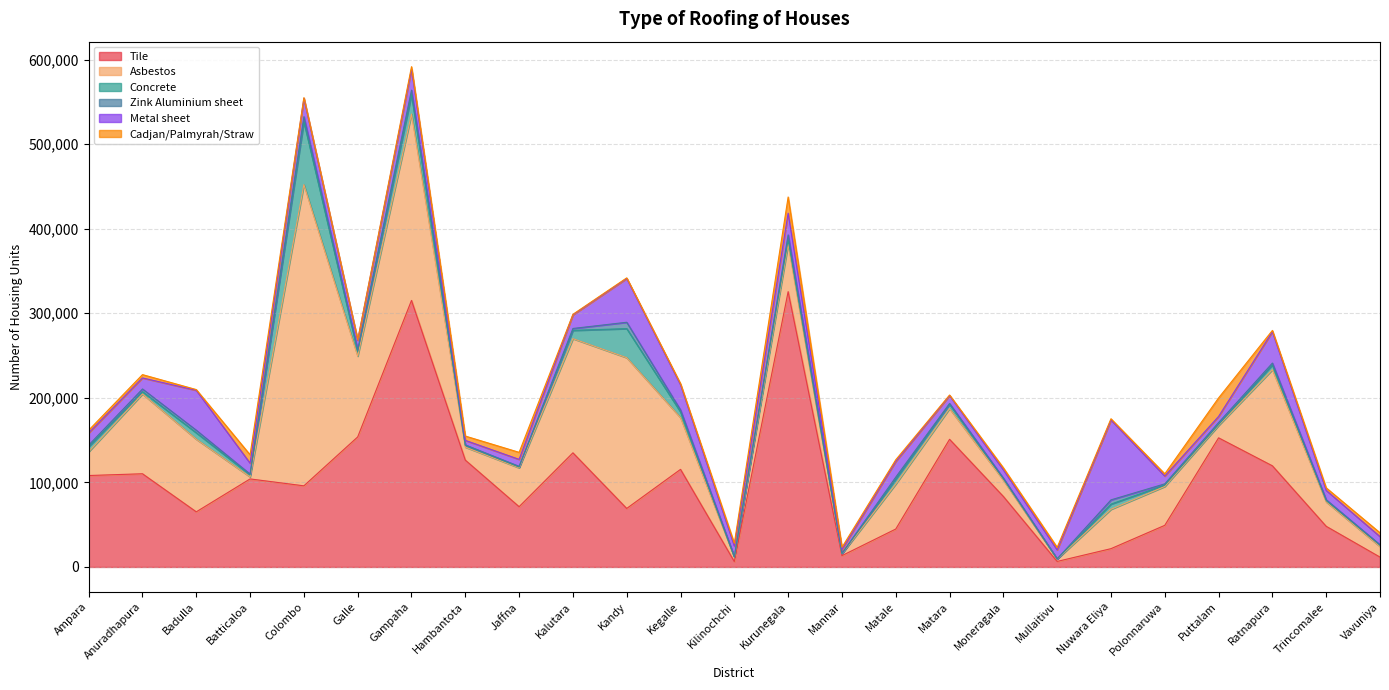

At which category does the chart reach its peak across all series?

Colombo